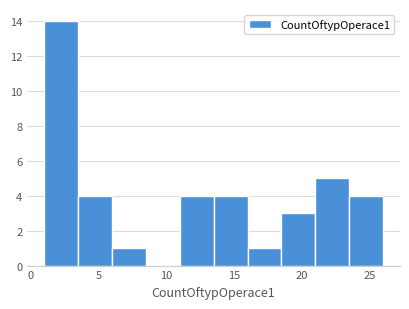

Over which range of the x-axis is the bar tallest?

1.0 to 3.5